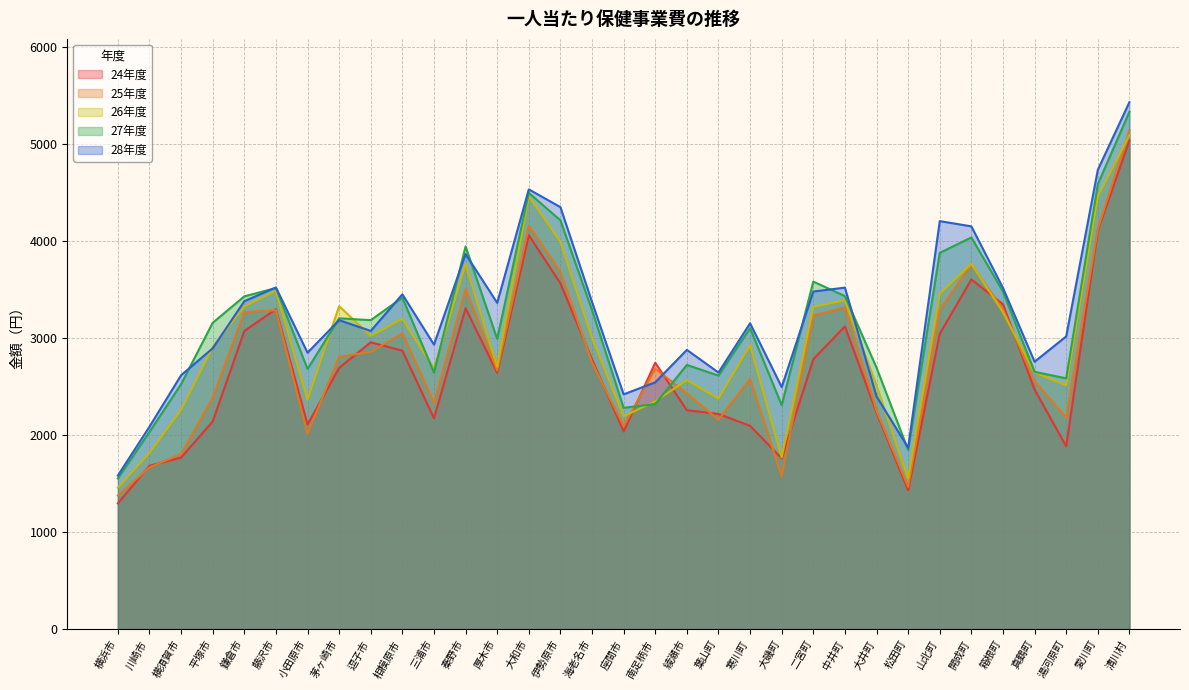

What is the sum of all 25年度 values?

91696